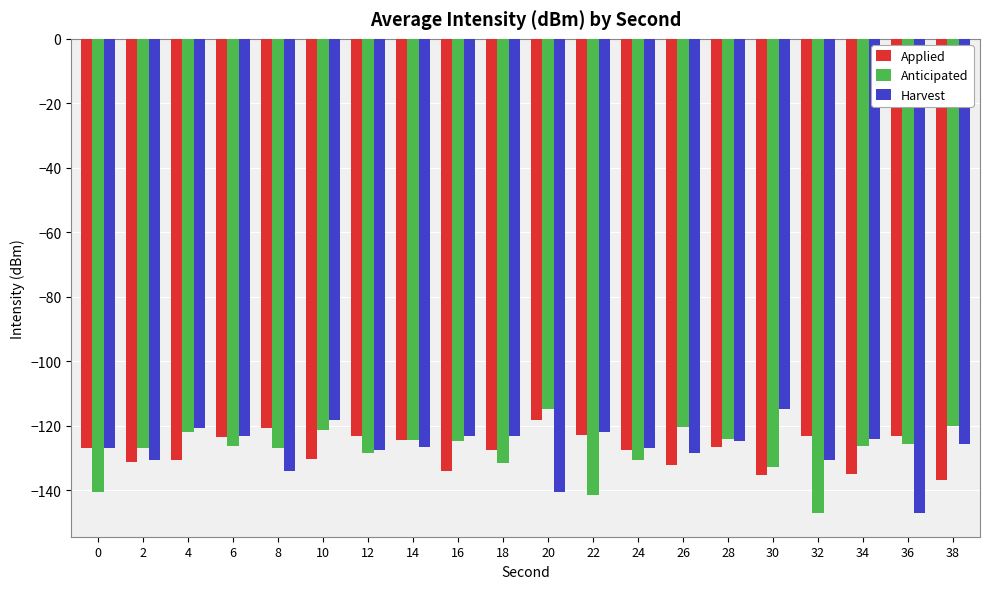

The value of Anticipated at 8 is -42.1. True or false?

False